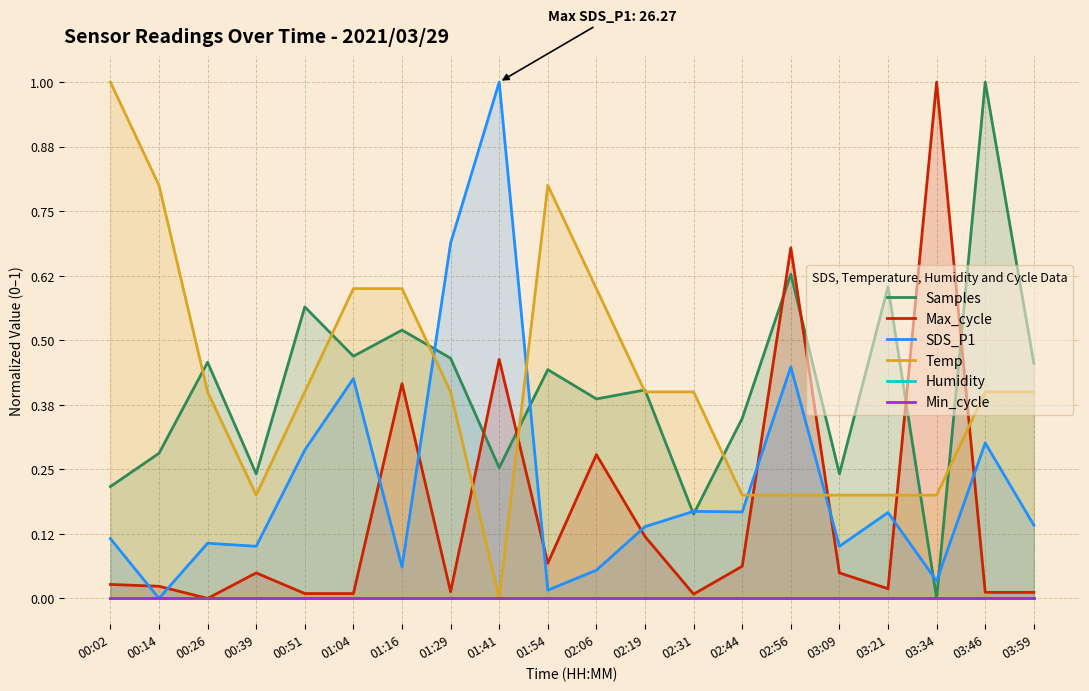

What is the difference between the highest and lowest values at 00:26?

0.5